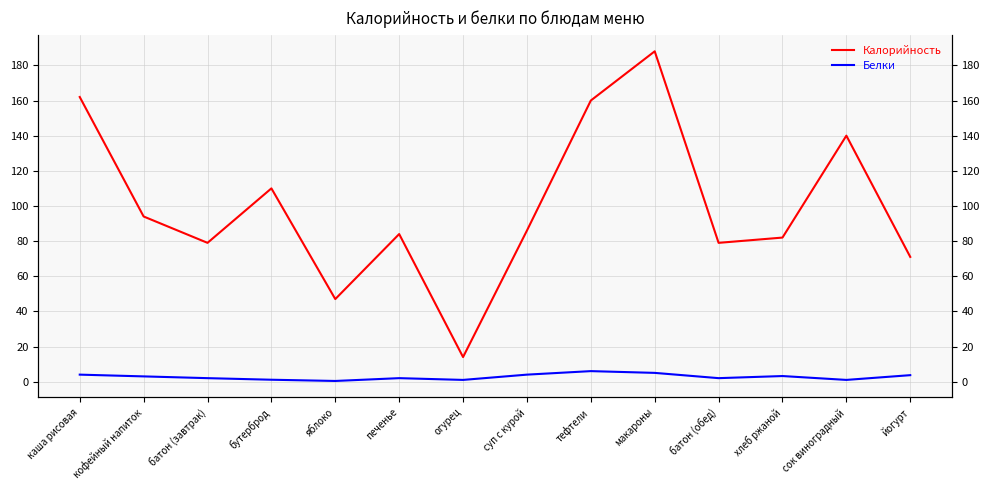

What is the average value of the Белки series?

2.7